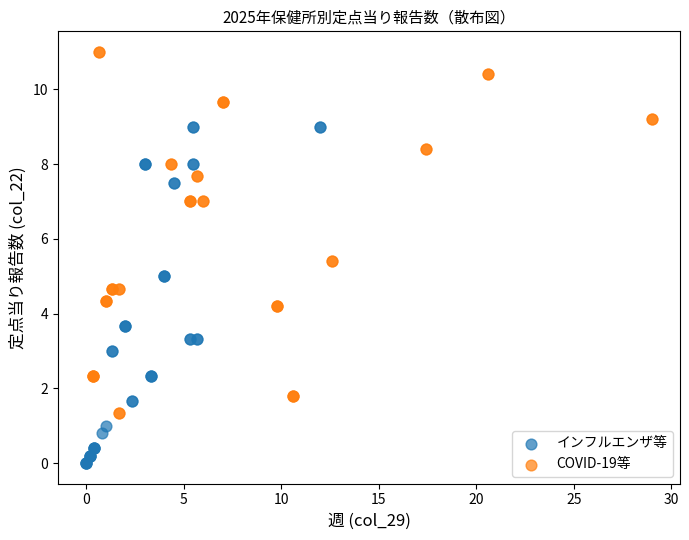

Which series reaches the maximum Y coordinate?

COVID-19等